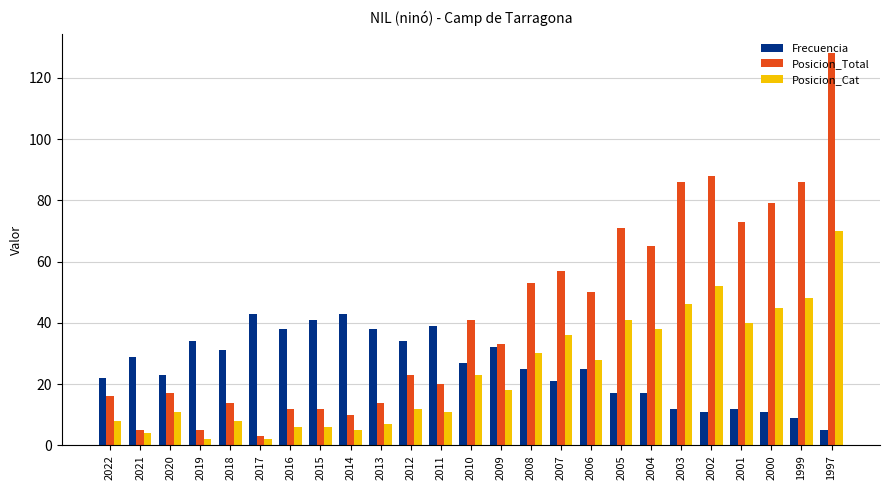

Count the number of data series in this chart.

3